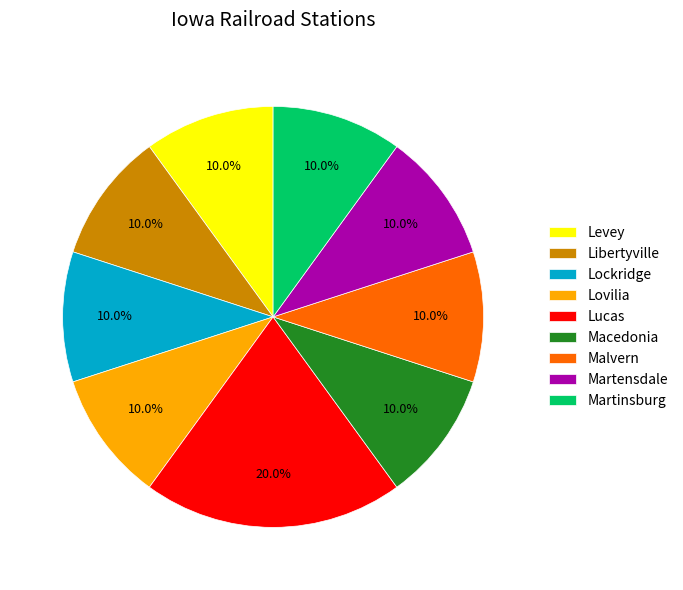

What is the ratio of the value at Lovilia to the value at Martinsburg?

1.0